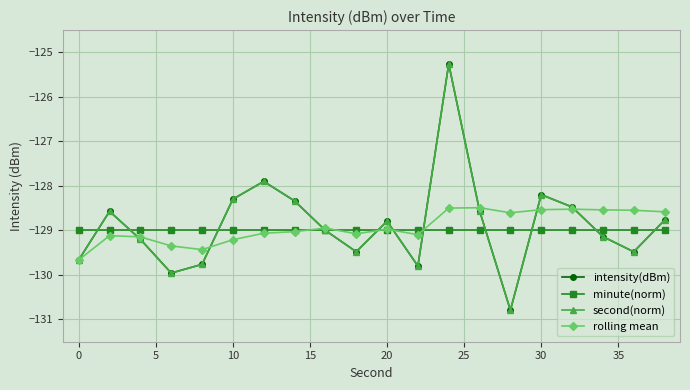

What are all the series names shown in the legend?

intensity(dBm), minute(norm), second(norm), rolling mean